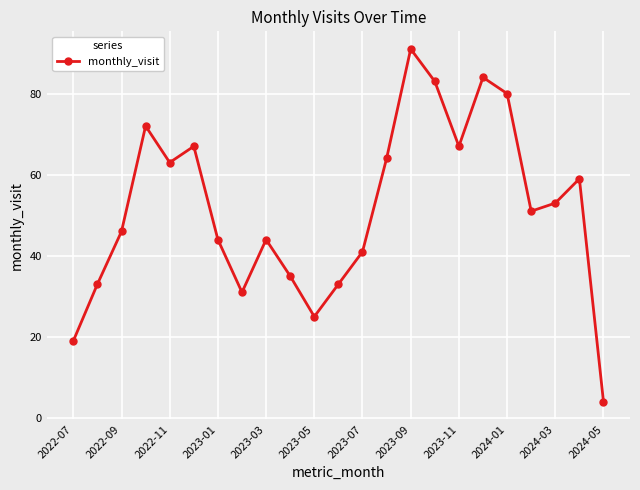

Reading left to right, transcribe all the data shown in this chart.

19	33	46	72	63	67	44	31	44	35	25	33	41	64	91	83	67	84	80	51	53	59	4